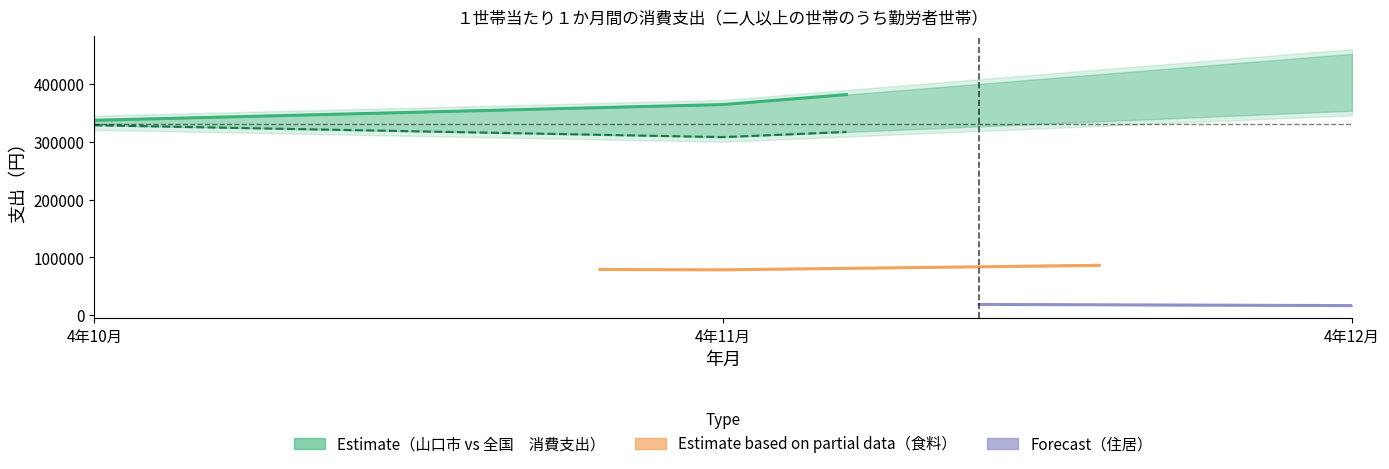

Read the 全国_食料 value at 4年11月.

79345